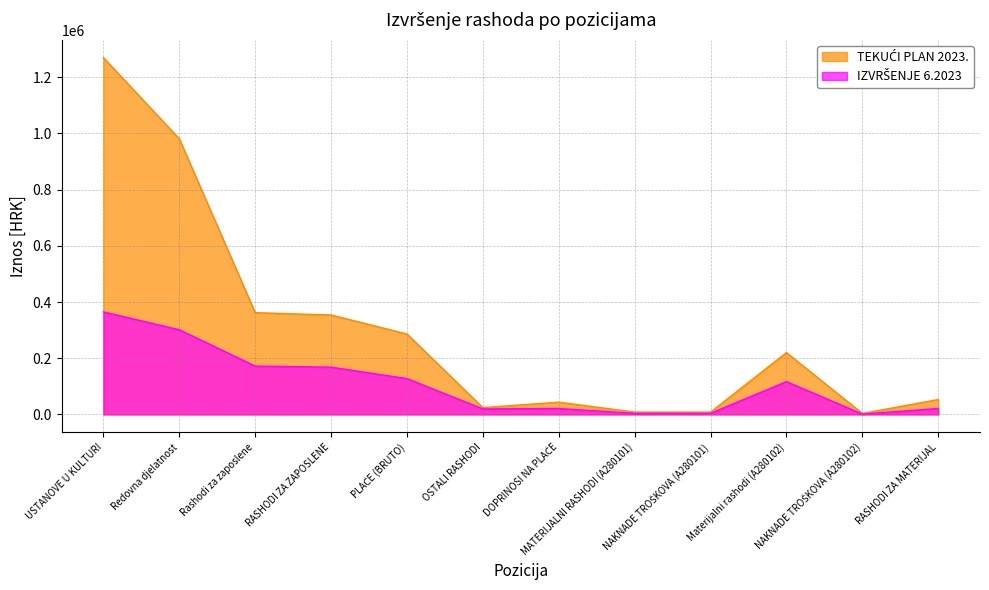

At which category is the sum across all series the highest?

USTANOVE U KULTURI